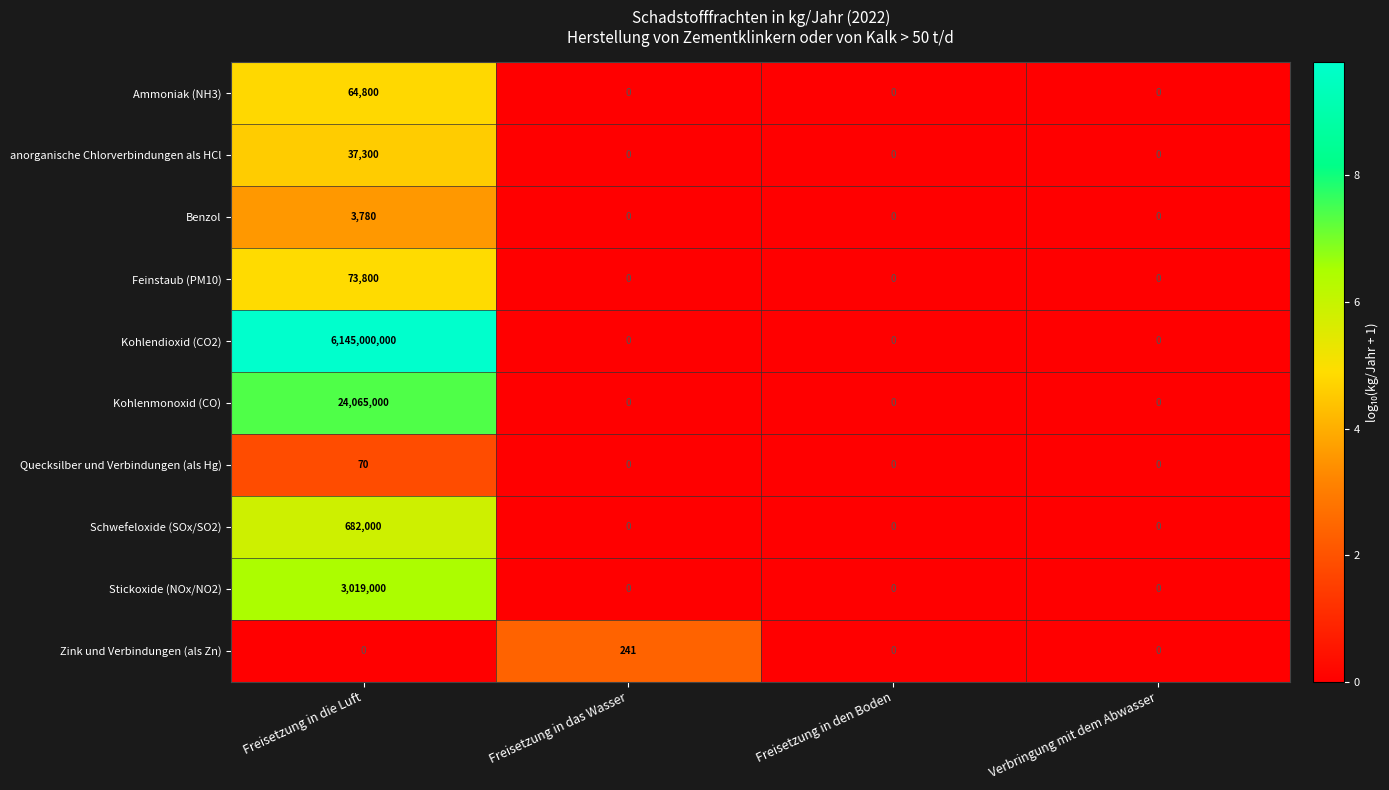

At Freisetzung in die Luft, list the series in order from largest to smallest.

Kohlendioxid (CO2), Kohlenmonoxid (CO), Stickoxide (NOx/NO2), Schwefeloxide (SOx/SO2), Feinstaub (PM10), Ammoniak (NH3), anorganische Chlorverbindungen als HCl, Benzol, Quecksilber und Verbindungen (als Hg), Zink und Verbindungen (als Zn)